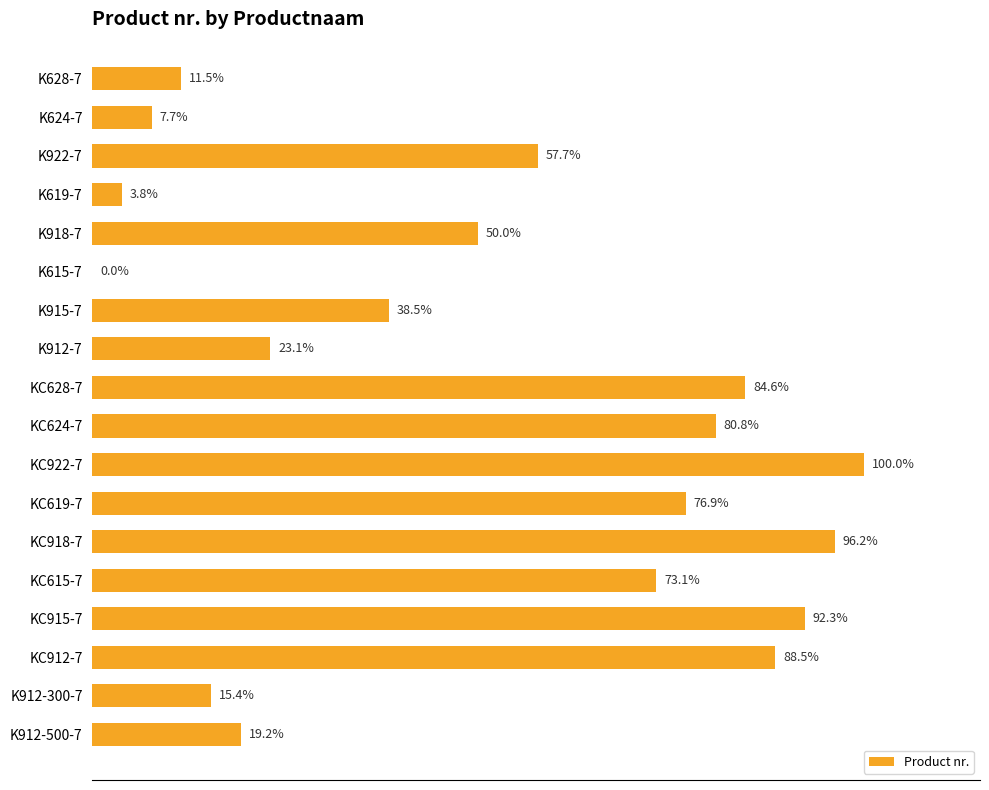

At which label is the value closest to 50?

K918-7